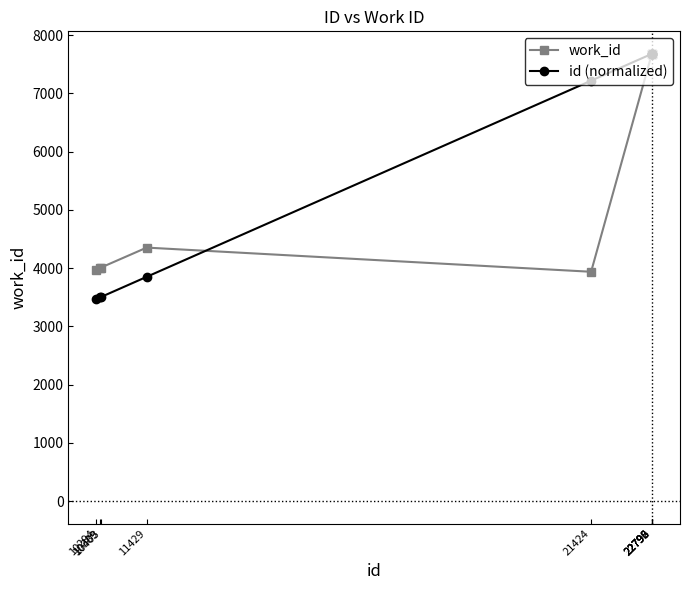

What is the spread (max minus min) of values at 22792?

2.0